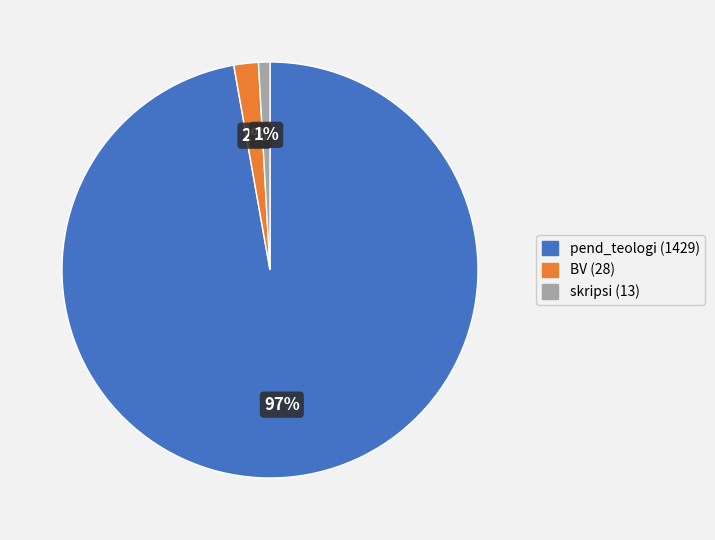

Is there any slice that represents more than half of the pie?

Yes